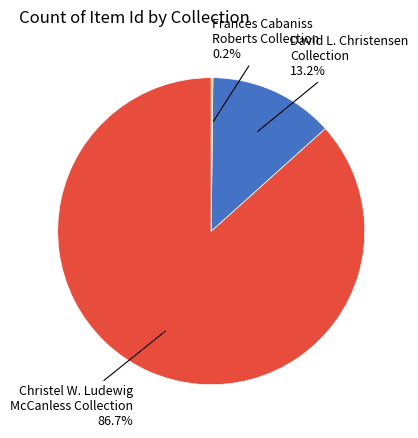

Combined, do Christel W. Ludewig McCanless Collection and David L. Christensen Collection account for over 50%?

Yes